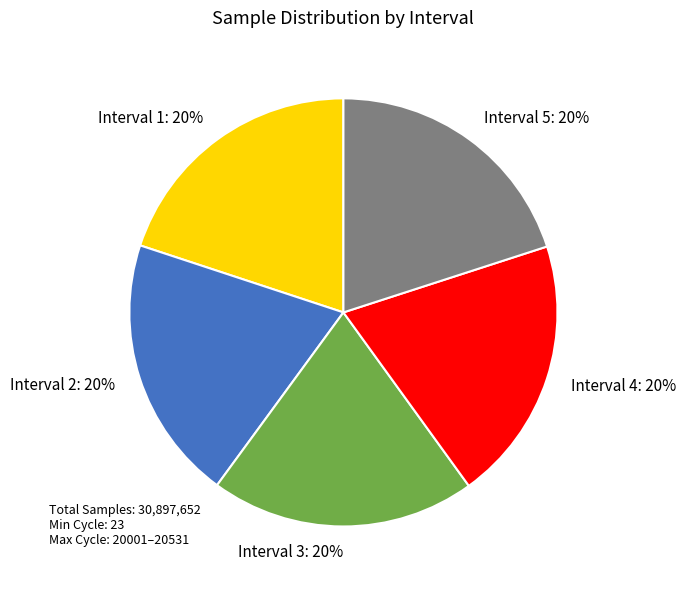

Do Interval 4: 20% and Interval 1: 20% together represent more than half of the pie?

No